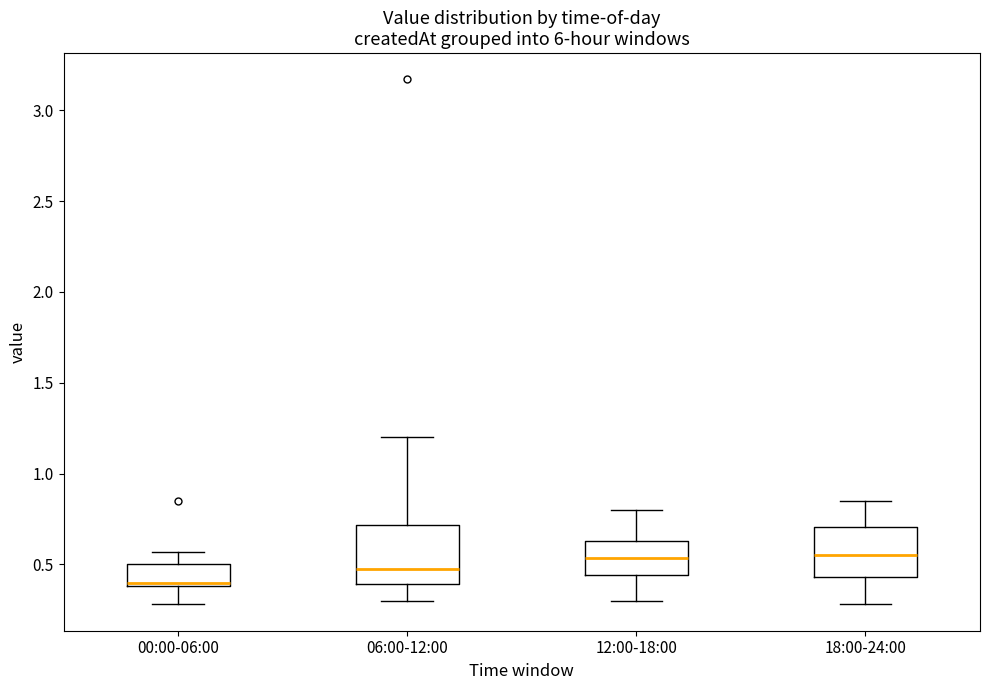

Reading left to right, transcribe this box plot: for each box, give where its median line is, the range the box spans, and where its two whiskers end, as read against the y-axis. The values are not printed on the chart, so give them approximately, as read against the axis.

00:00-06:00: median 0.40 (just above the box's lower edge), box 0.40 to 0.50, whiskers 0.30 to 0.55
06:00-12:00: median 0.50, box 0.40 to 0.70, whiskers 0.30 to 1.20
12:00-18:00: median 0.55, box 0.45 to 0.65, whiskers 0.30 to 0.80
18:00-24:00: median 0.55, box 0.45 to 0.70, whiskers 0.30 to 0.85